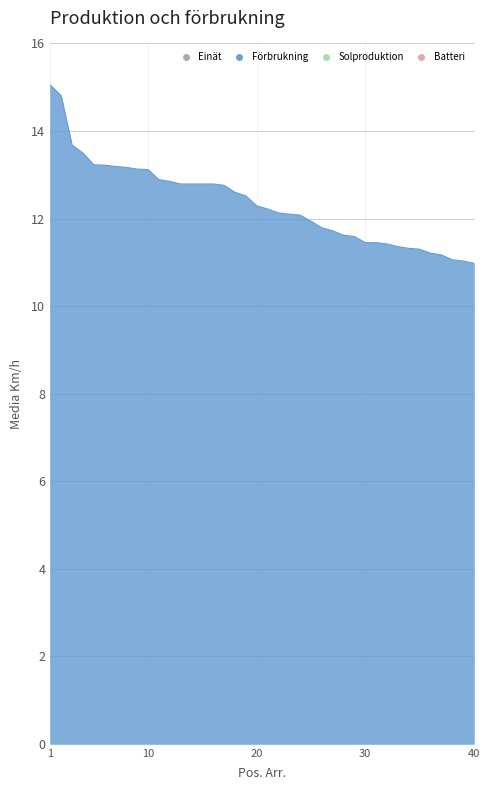

What is the minimum value shown in the chart?

11.0